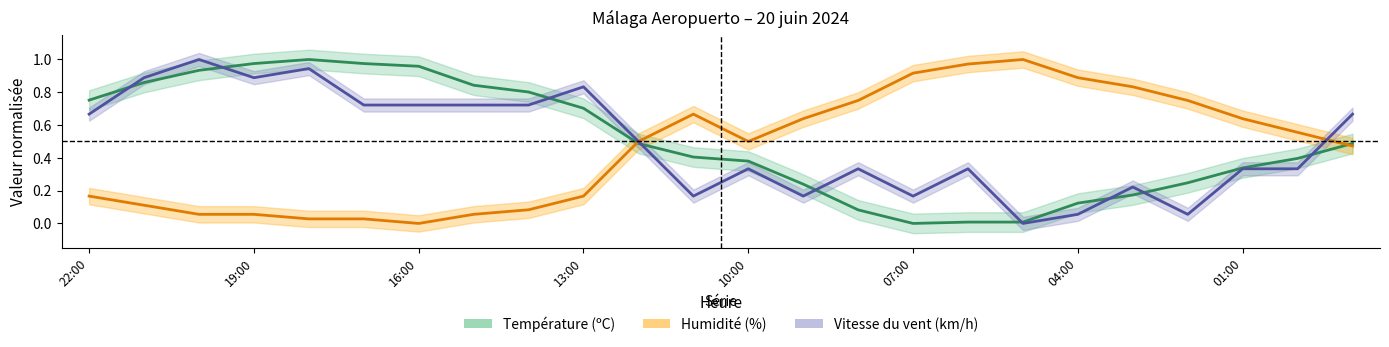

Where is the first local maximum for Humidité (%)?

11:00